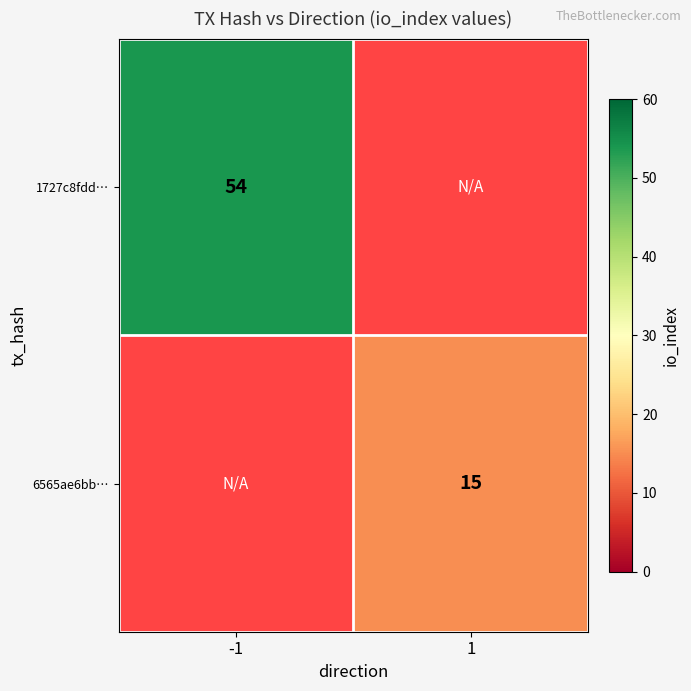

Is it true that 1727c8fdd… equals 54 at -1?

True